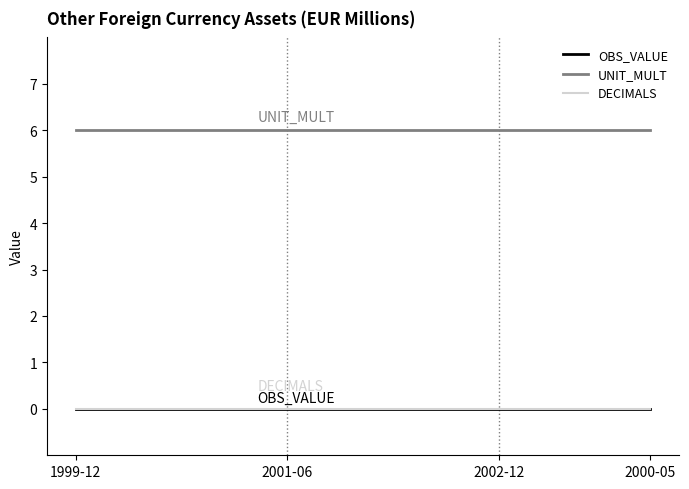

Is this an area chart (filled region under the line)?

No